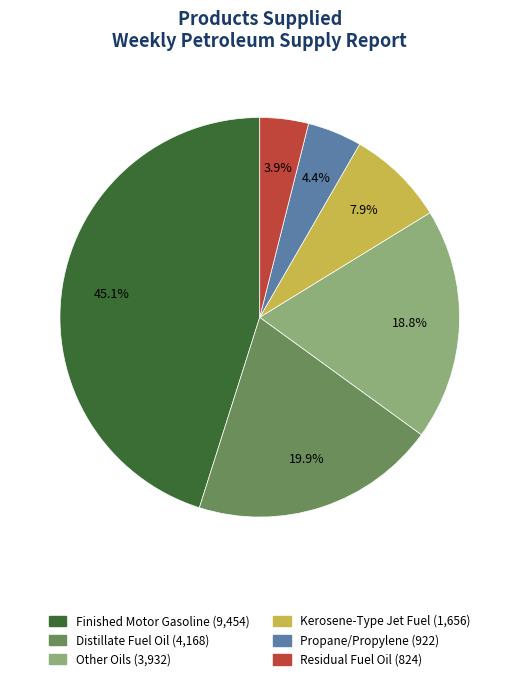

Is it true that Finished Motor Gasoline is 45% of the pie?

True